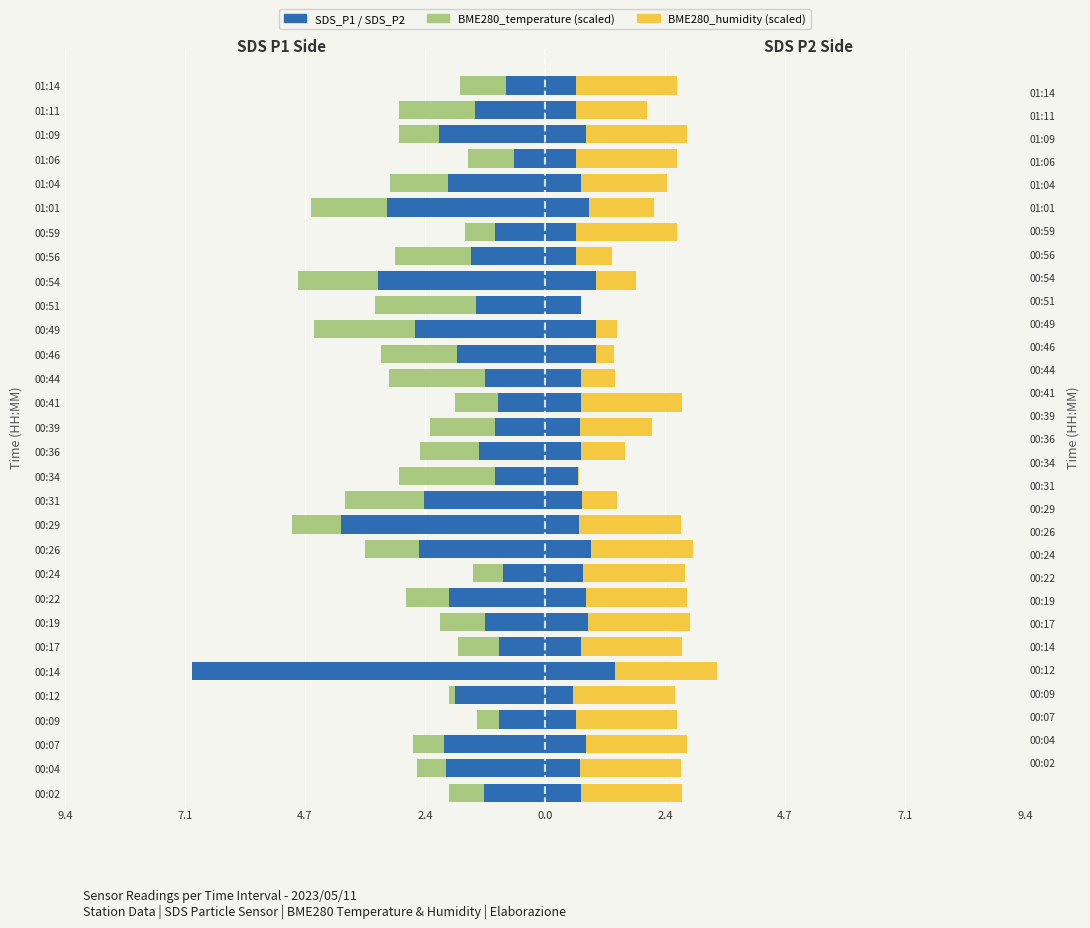

Which series has the widest spread of values?

SDS_P1